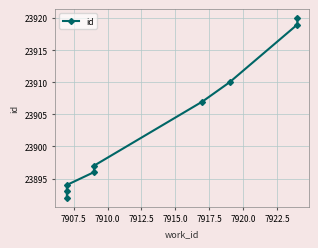

What is the average value?

23903